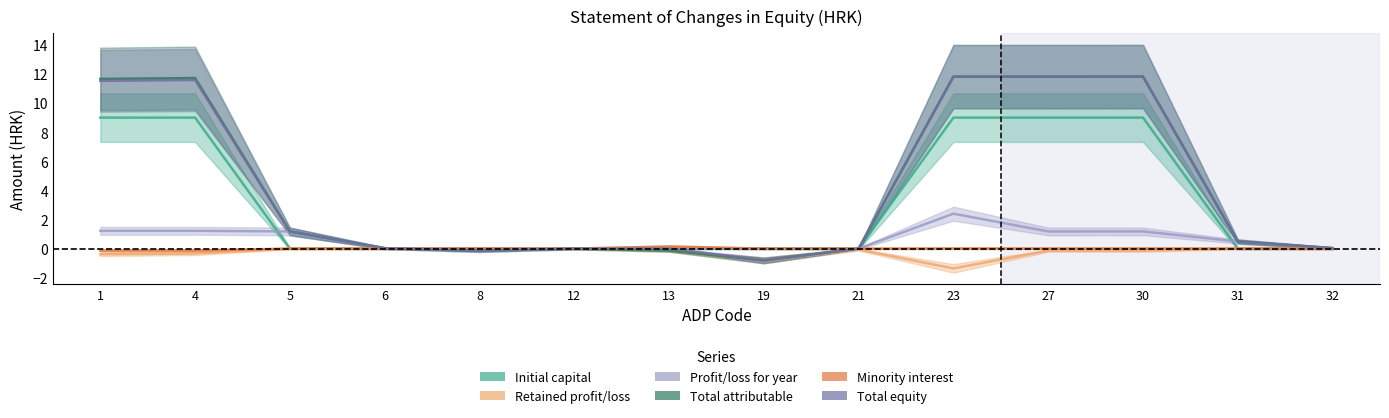

True or false: Initial capital has a value of 14.3 at 27.

False